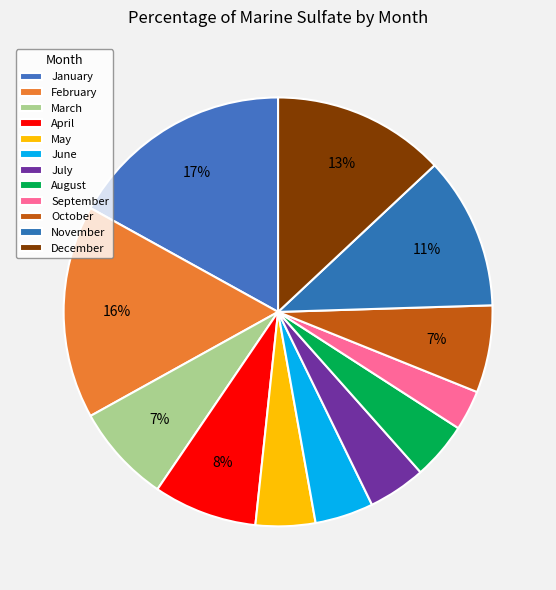

What is the smallest slice in the pie chart?

September